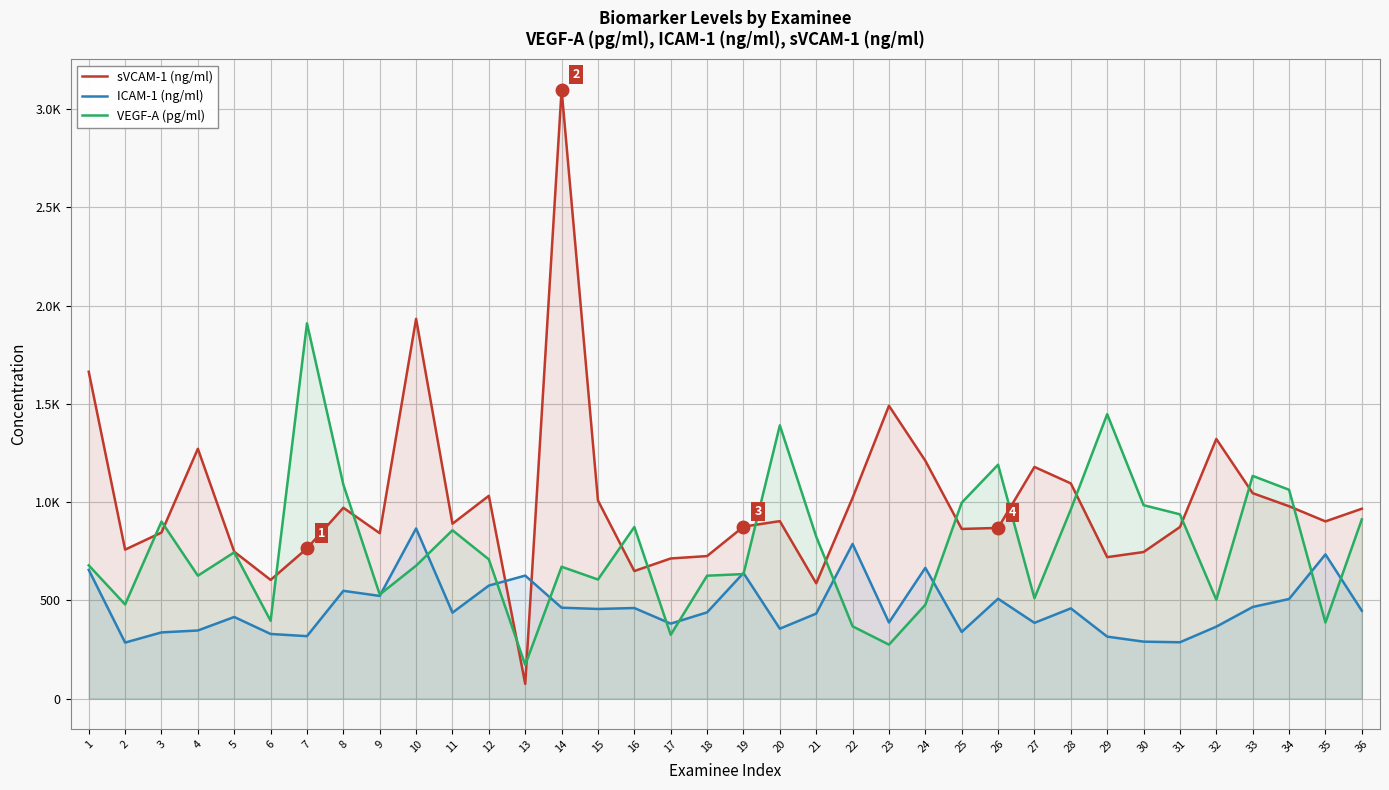

At which category is the sum across all series the highest?

14